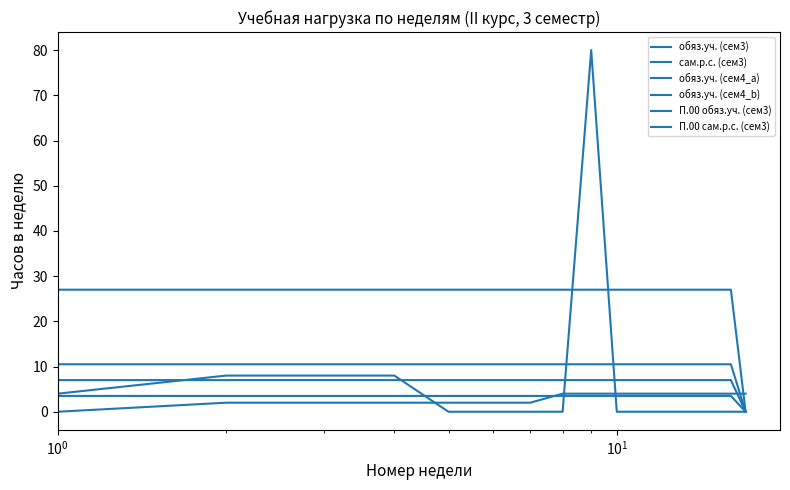

Is this an area chart (filled region under the line)?

No